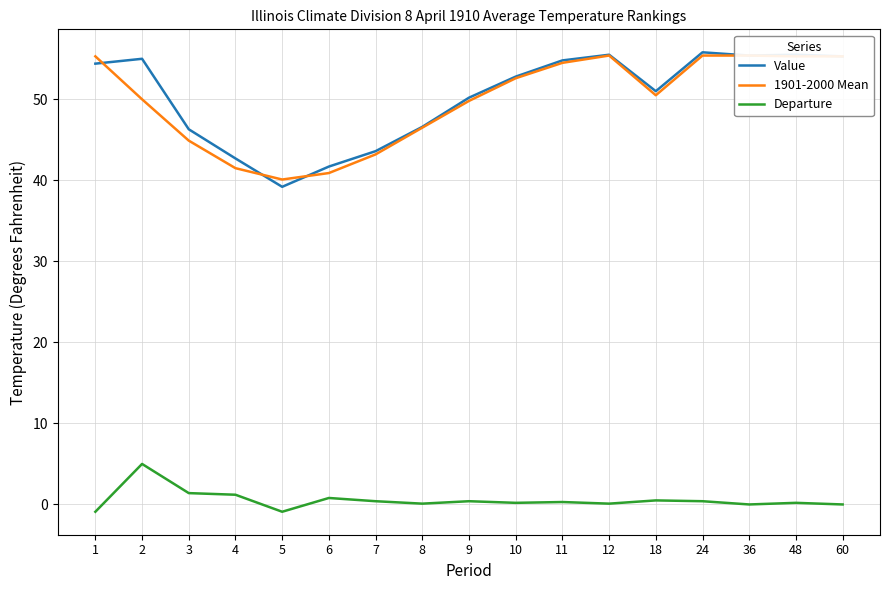

What is the difference between the maximum and minimum values in the Value series?

16.6